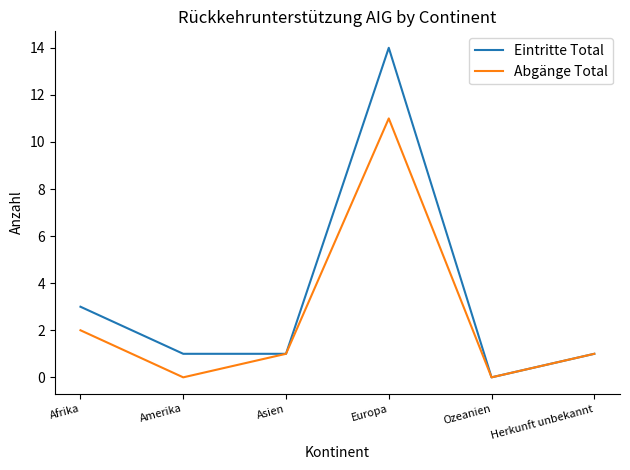

Reading right to left, transcribe all the data shown in this chart.

Eintritte Total: 1	0	14	1	1	3
Abgänge Total: 1	0	11	1	0	2